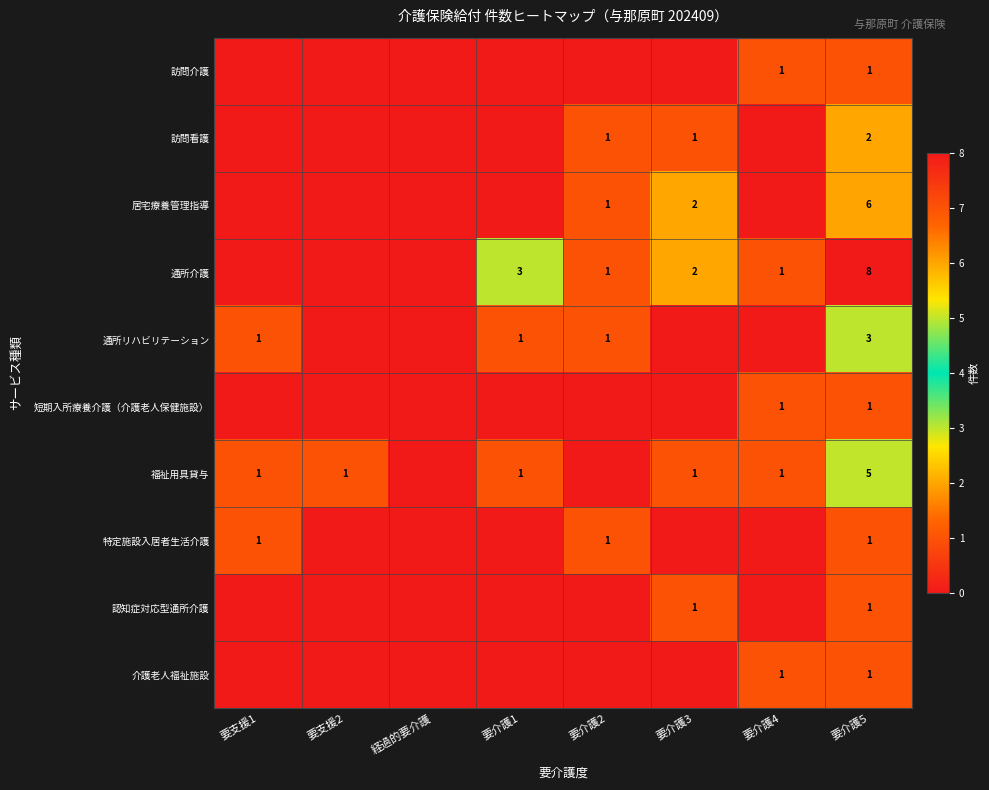

The 短期入所療養介護（介護老人保健施設） series shows 1 at 要介護4. True or false?

True